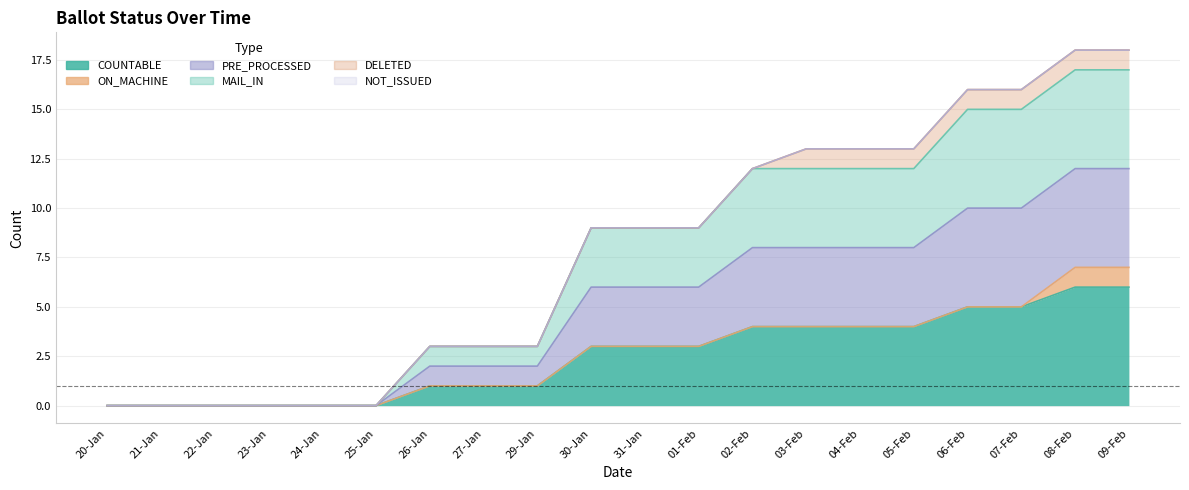

At how many categories does at least one series exceed 14?

4